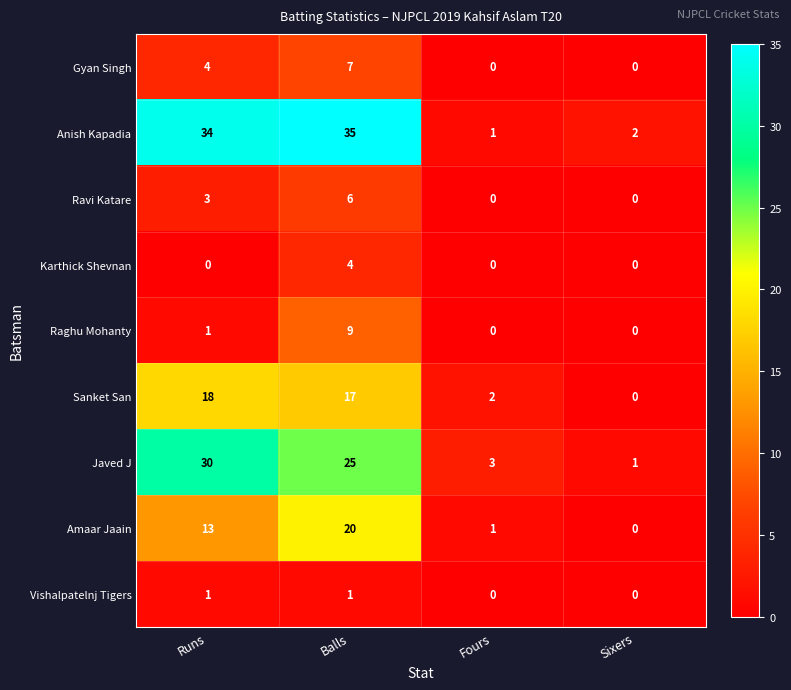

True or false: Karthick Shevnan has a value of 4 at Balls.

True